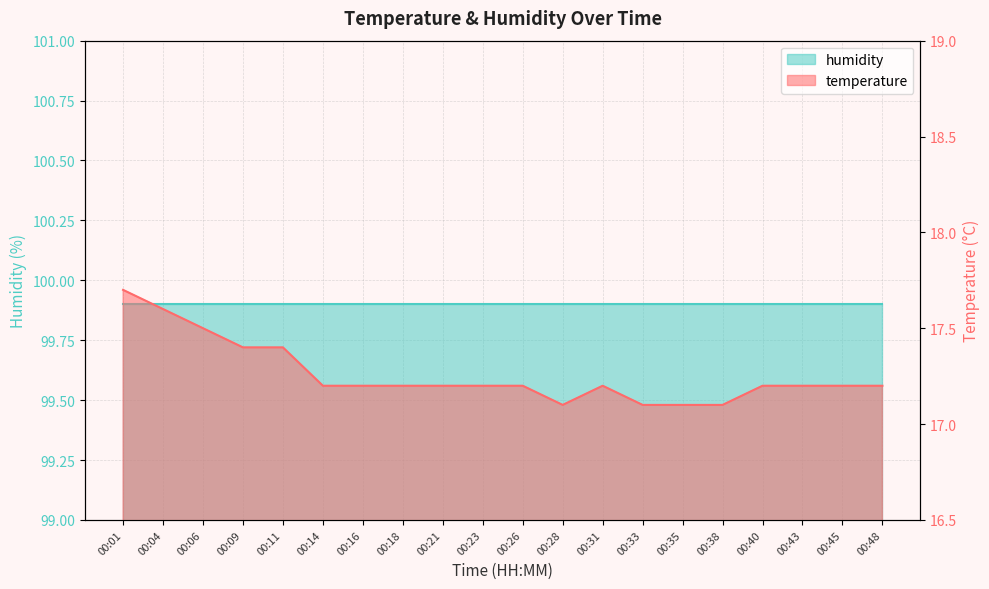

What is the value of the 14th point from the left?

17.1